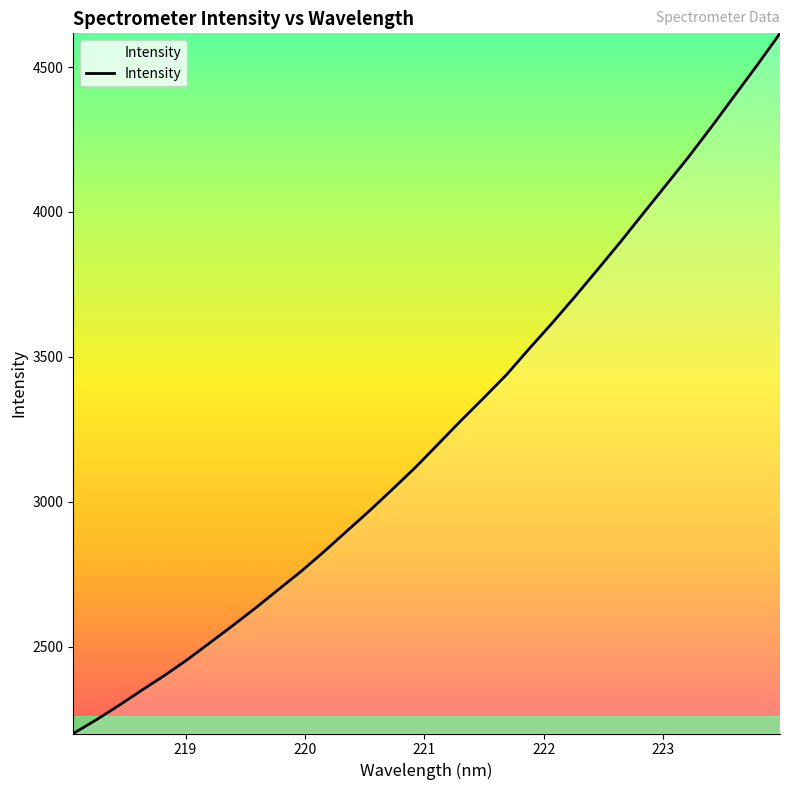

What is the difference between the maximum and minimum values?

2416.6